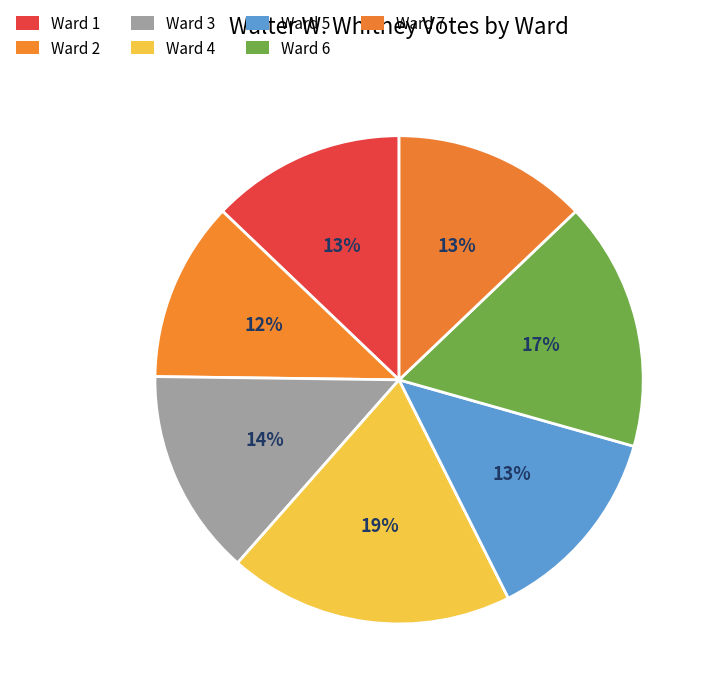

What is the largest slice in the pie chart?

Ward 4